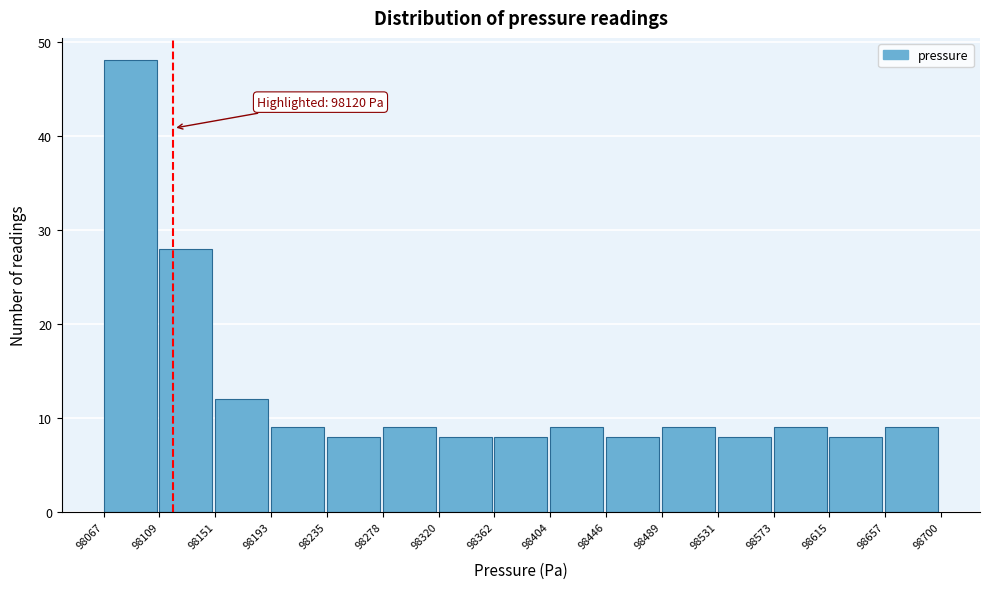

Which range on the x-axis has the tallest bar?

98067 to 98109